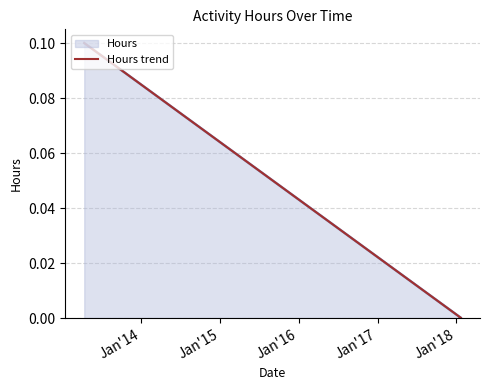

True or false: there are more than 1 points higher than both neighbors.

False